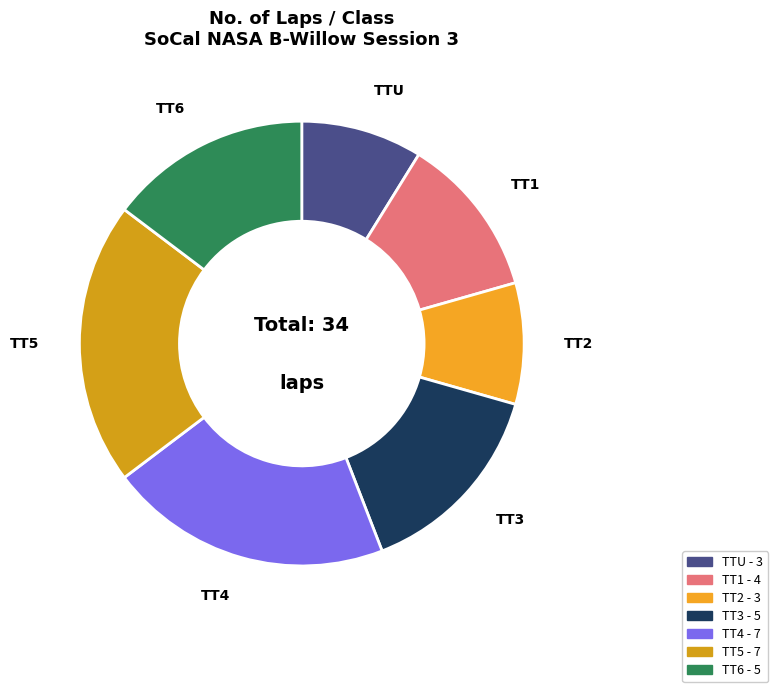

Is there a majority slice in this chart?

No